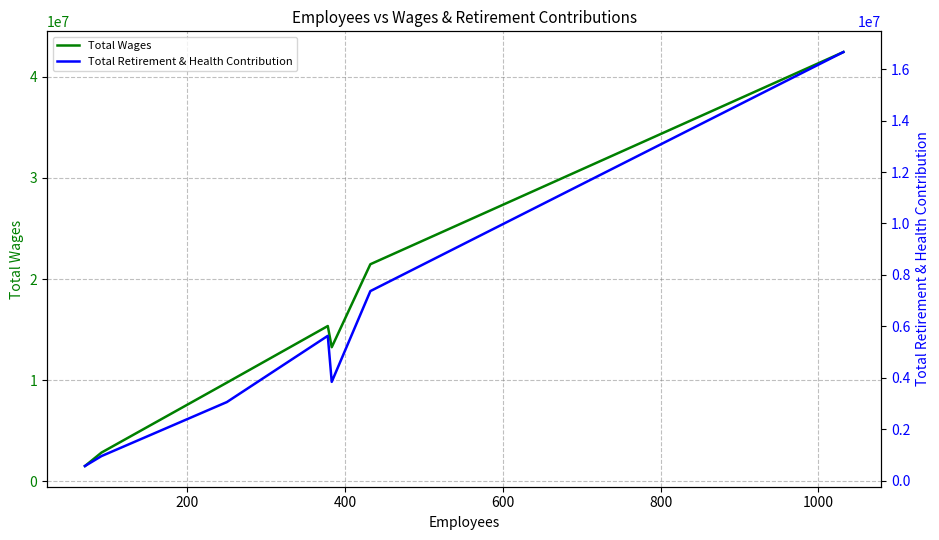

How many lines are shown in the chart?

2